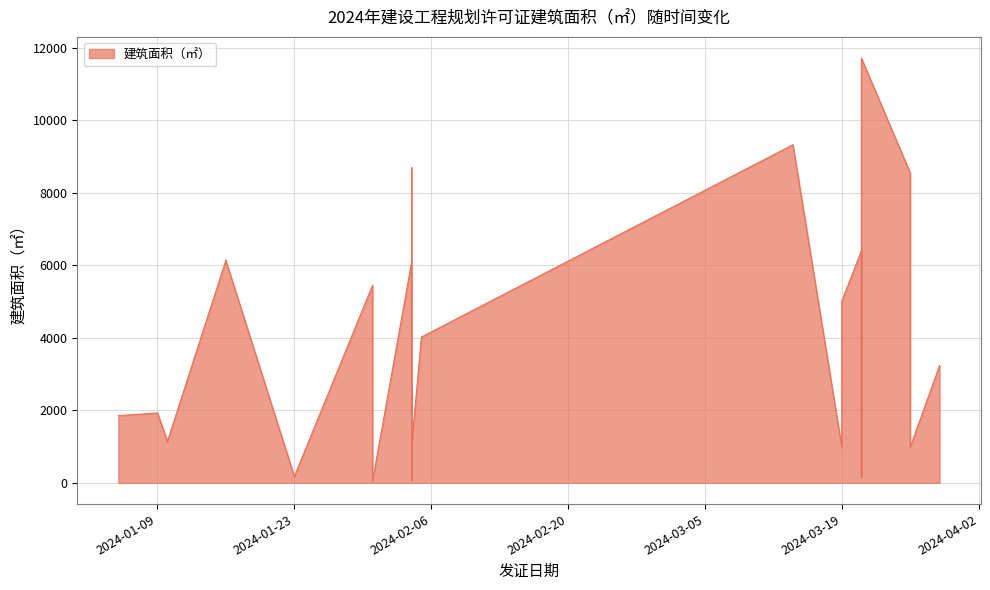

What is the label of the 14th point from the left?

2024-02-04